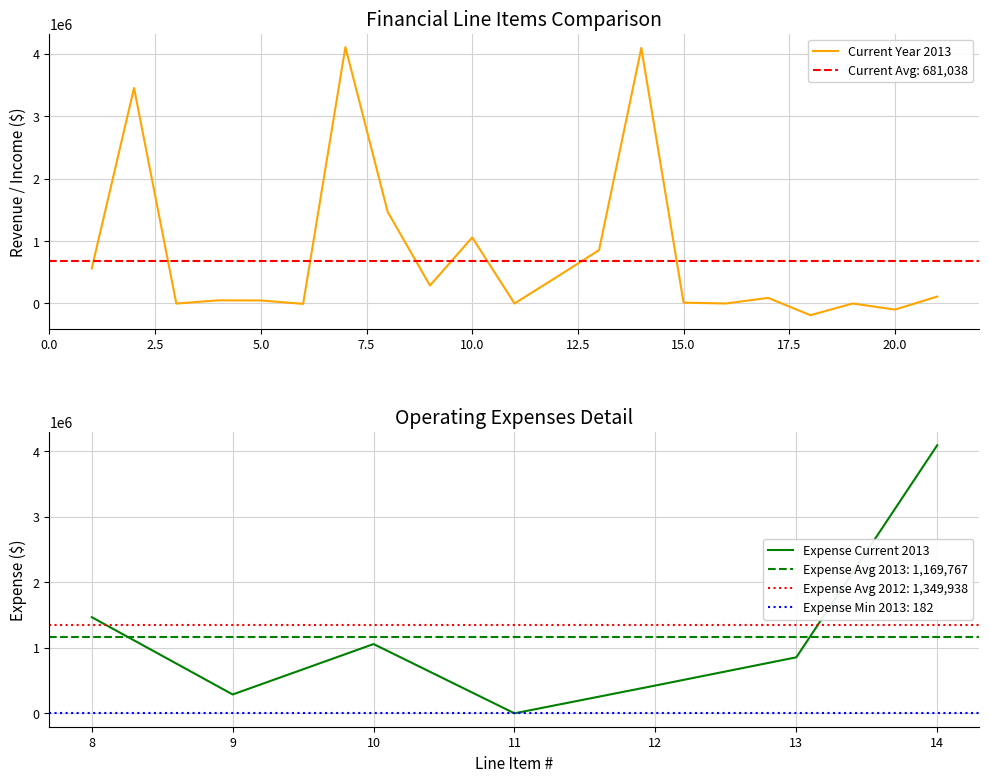

What is the value of the 6th point from the left?

-5843